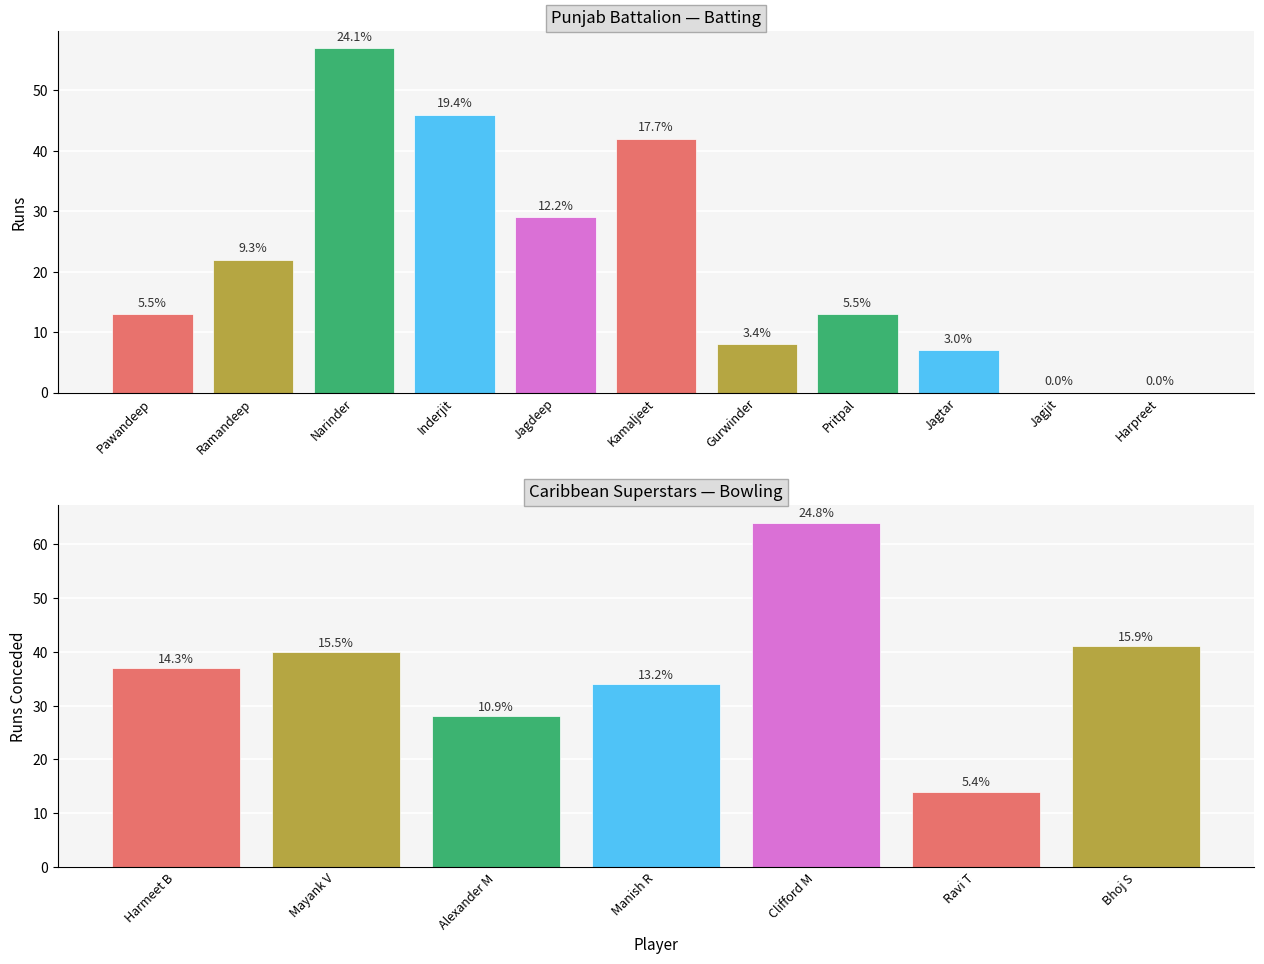

At which category does the chart reach its minimum across all series?

Jagjit